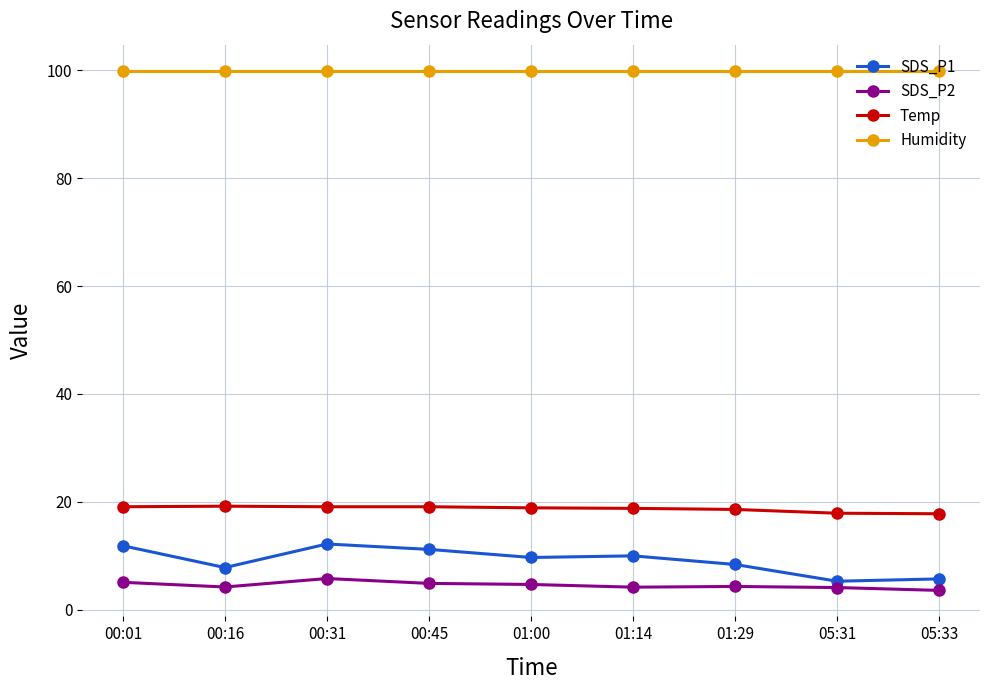

What is the difference between the maximum and minimum values in the SDS_P2 series?

2.2